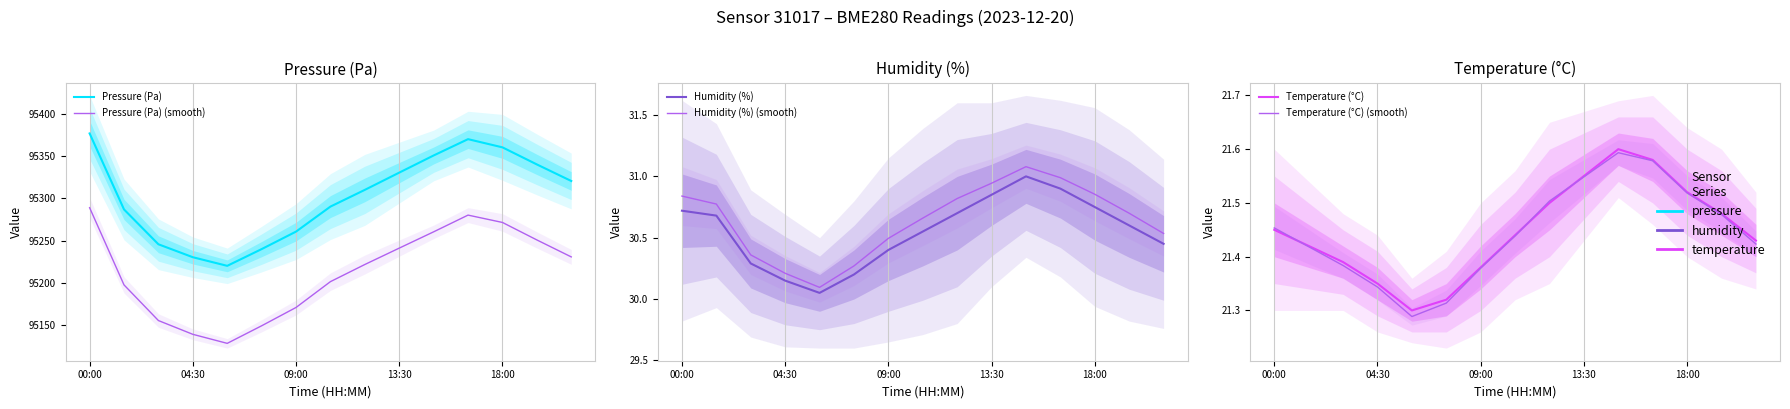

Between 13:30 and 00:00, which is larger?

00:00